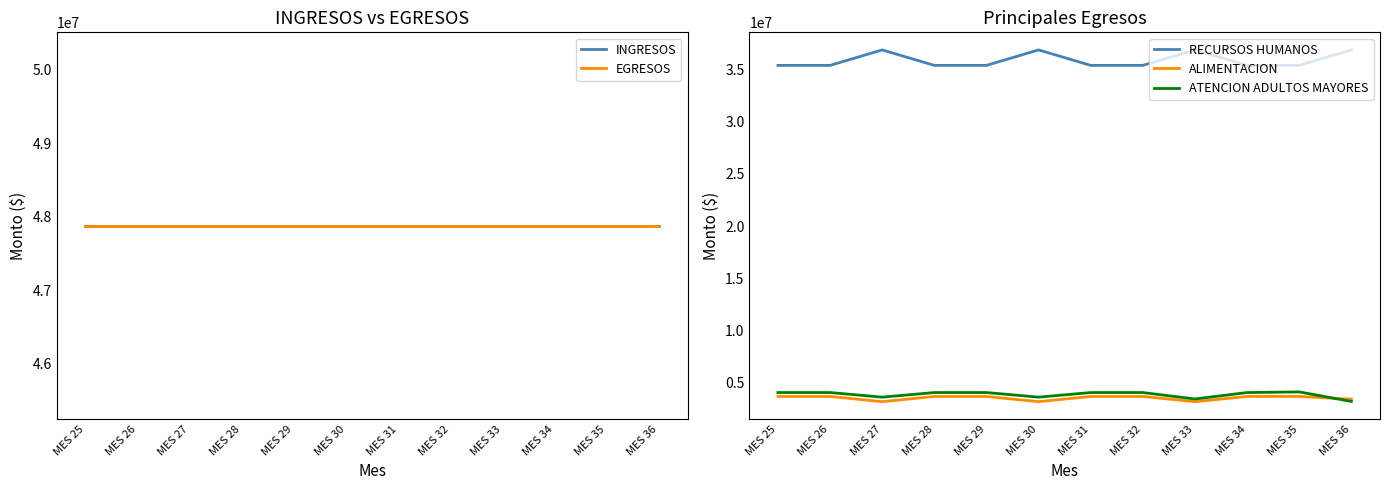

Between MES 29 and MES 35, which is larger?

MES 29